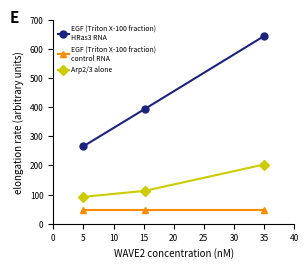

What is the maximum value shown in the chart?

644.0